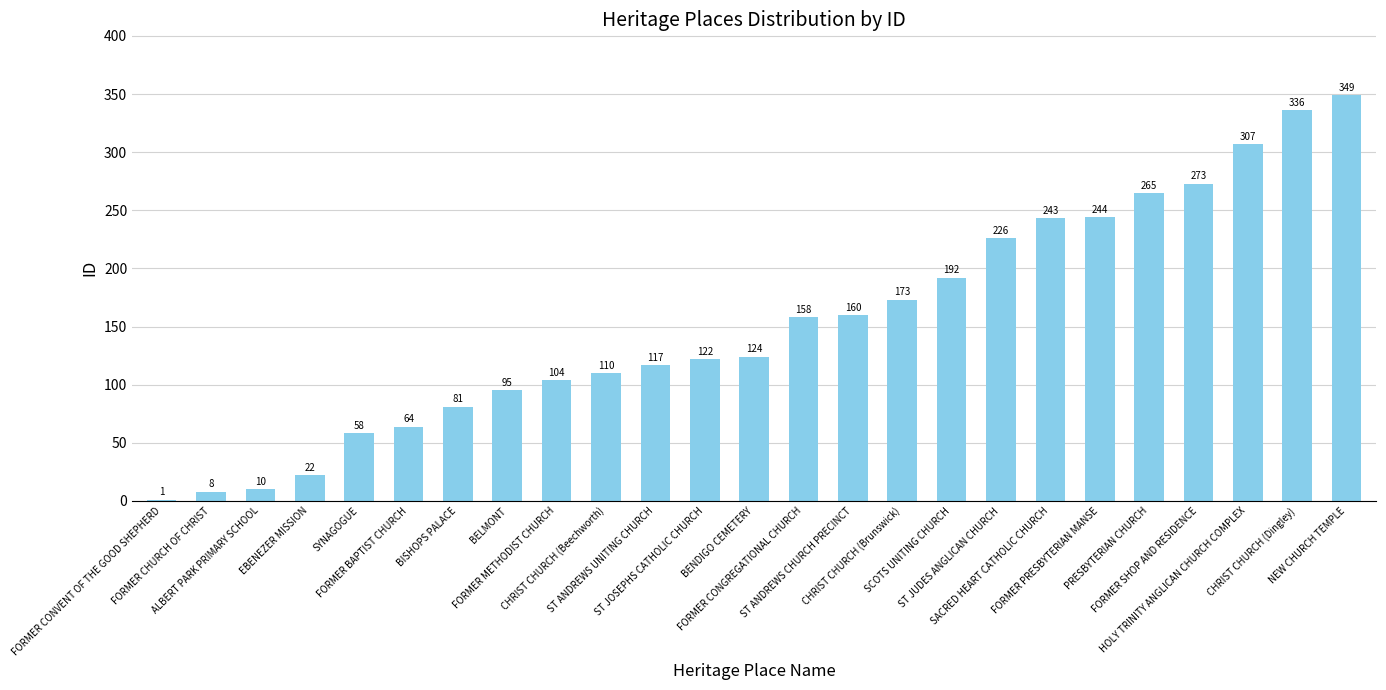

What is the greatest value displayed?

349